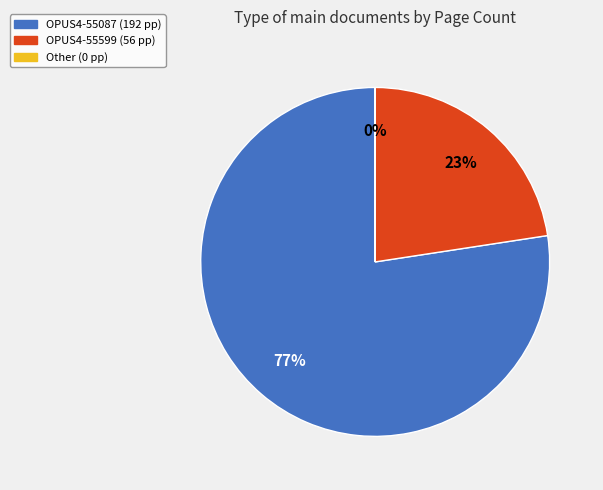

To the nearest percent, what is the average slice percentage?

33%